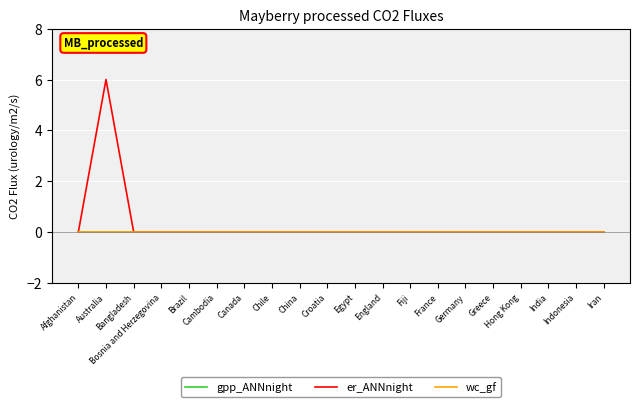

Is this an area chart (filled region under the line)?

No